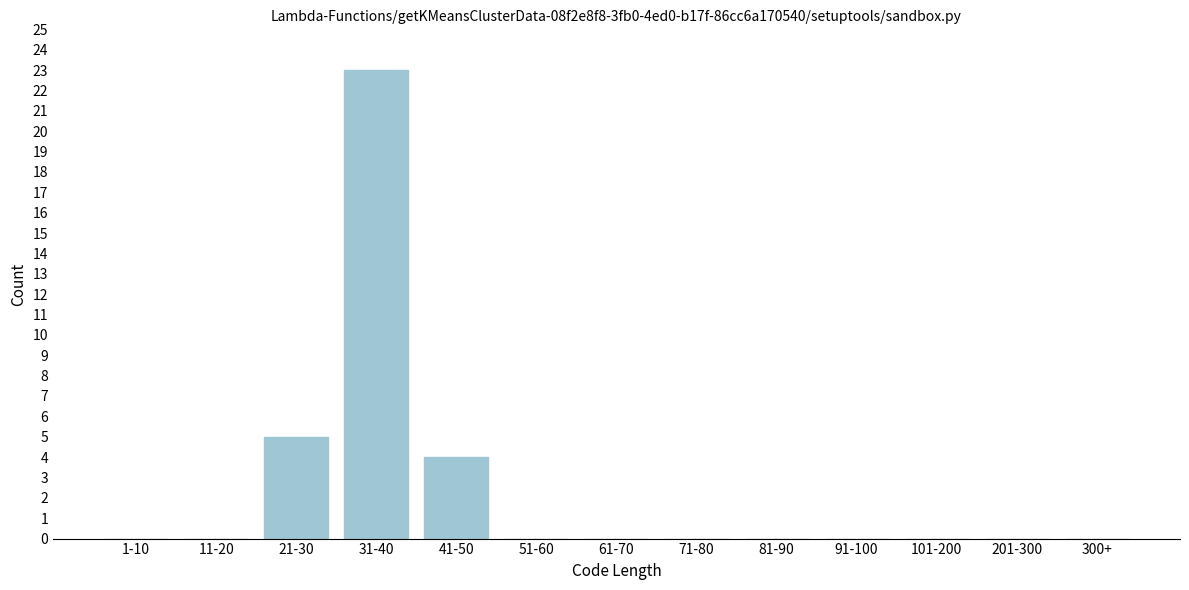

Reading right to left, what are all the values shown in this chart?

300+=0	201-300=0	101-200=0	91-100=0	81-90=0	71-80=0	61-70=0	51-60=0	41-50=4	31-40=23	21-30=5	11-20=0	1-10=0